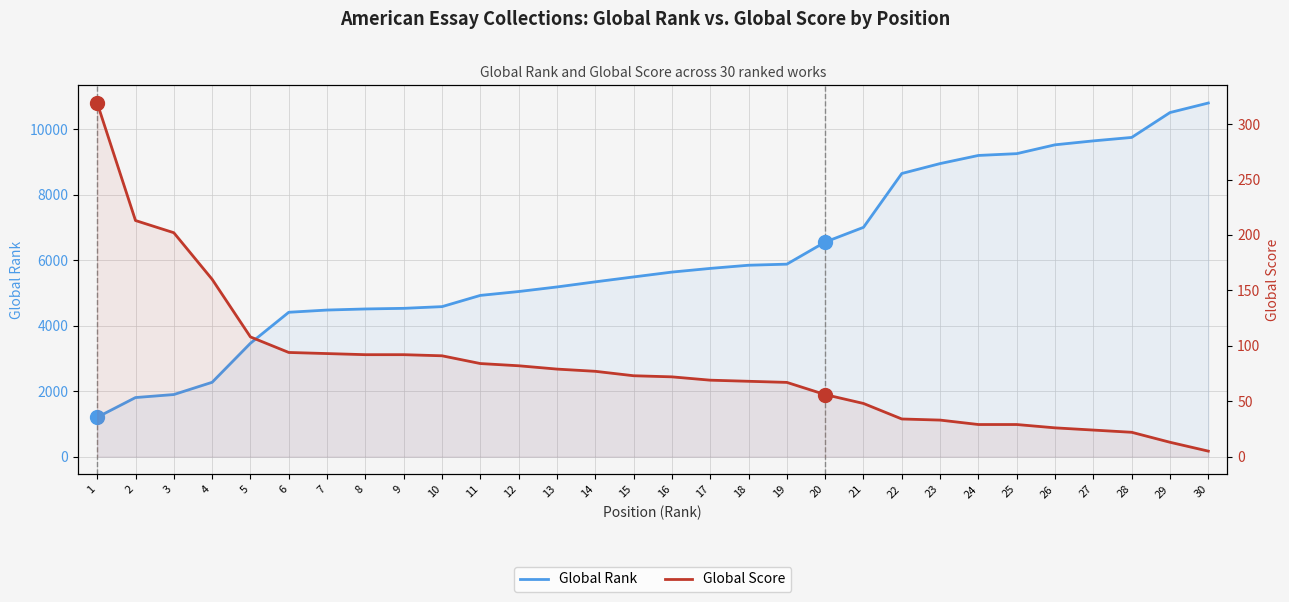

What is the value of the Global Rank point at the 10th from the left?

4581